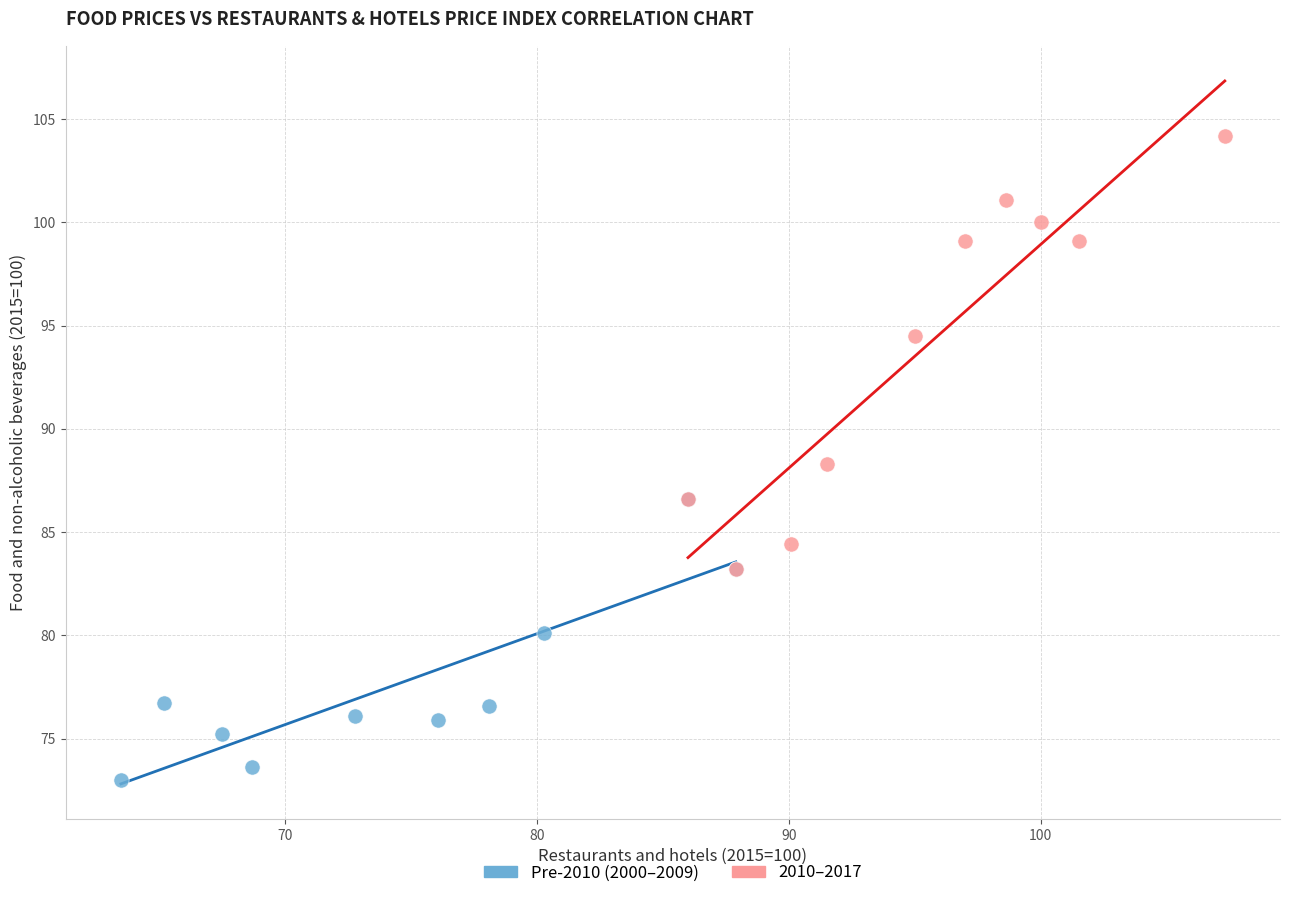

Which series has the widest spread of Y values?

2010–2017